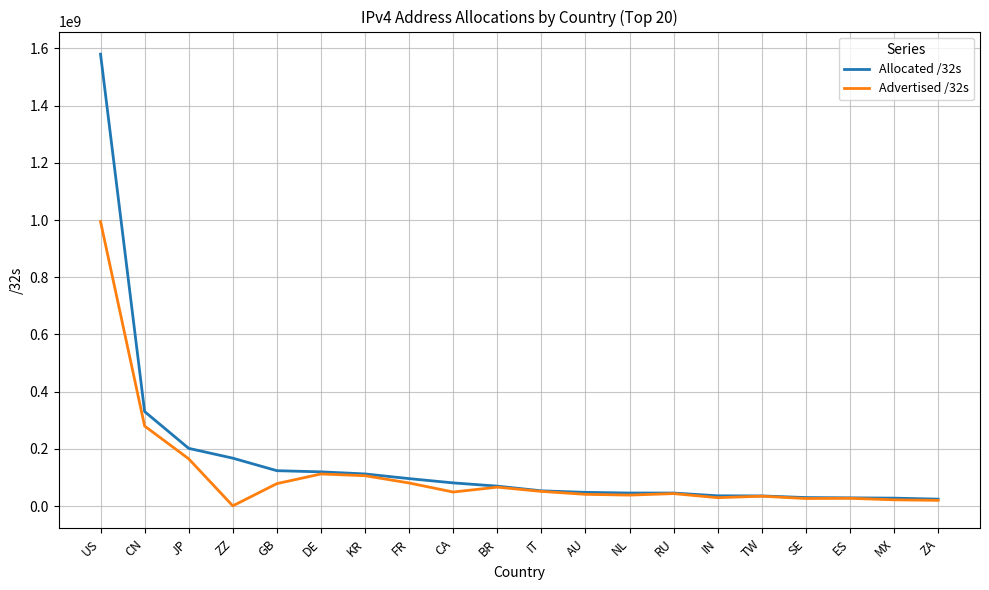

What is the total value across all series at GB?

201996948